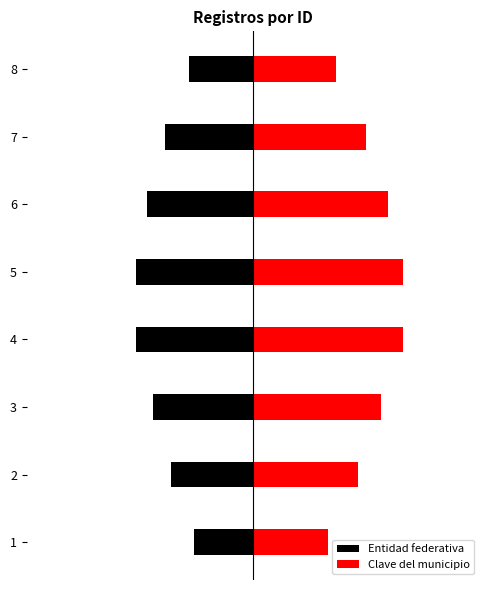

The value of Entidad federativa at 2 is -0.8. True or false?

False